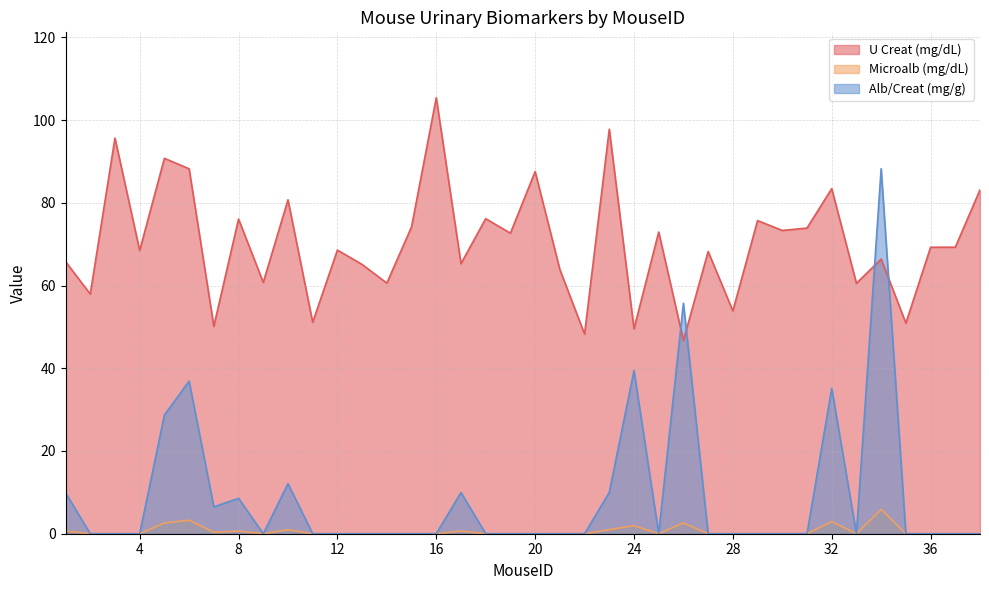

Is the value of U Creat (mg/dL) at 32 greater than the value of Alb/Creat (mg/g) at 11?

Yes